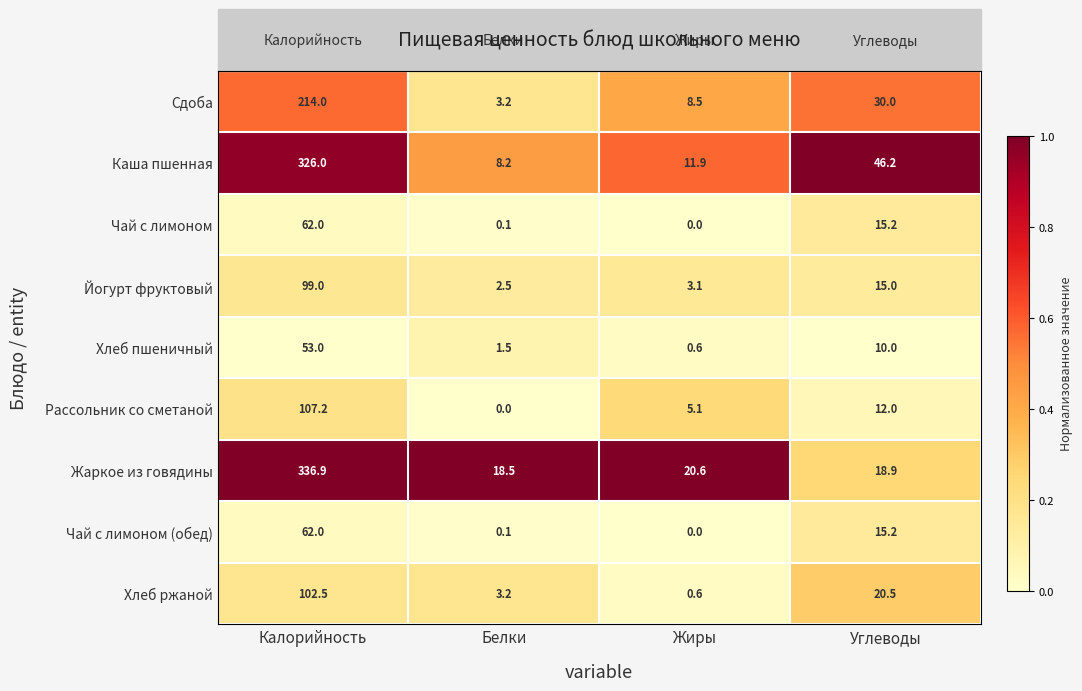

Which series has the widest spread of values?

Жаркое из говядины